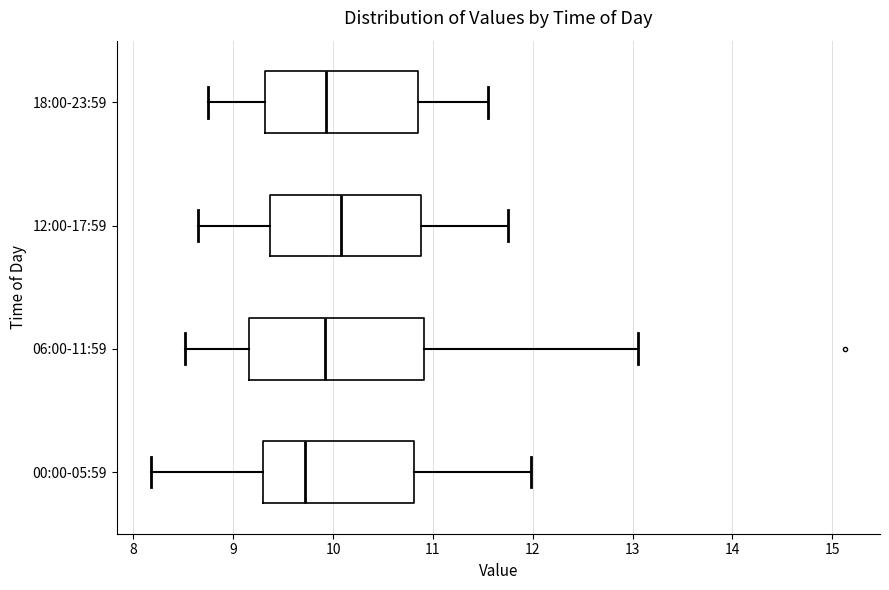

Which box has the furthest to the right median line?

12:00-17:59